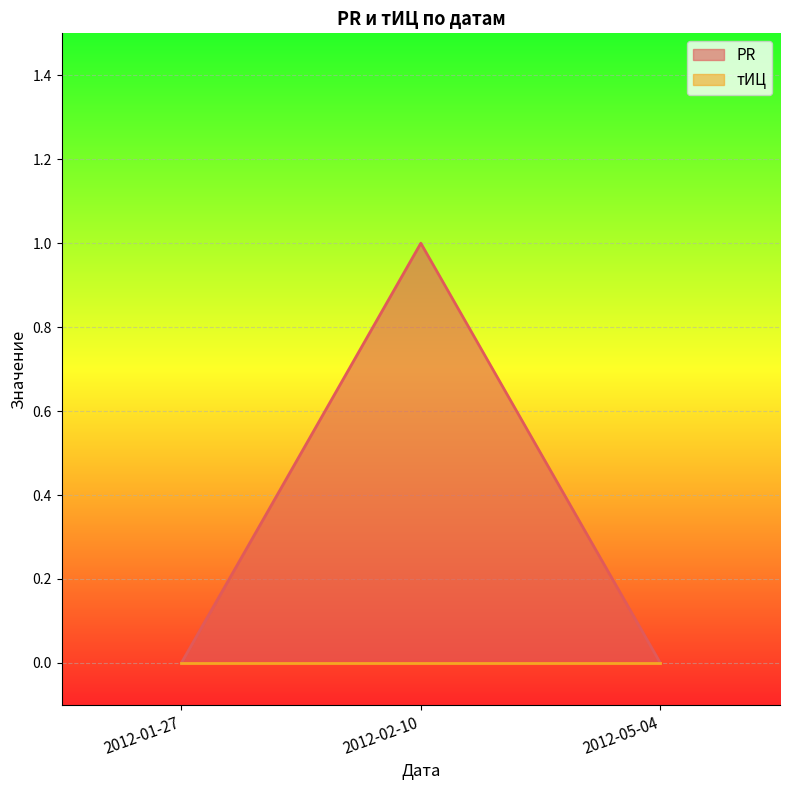

True or false: the data shows 0 at 2012-01-27.

True